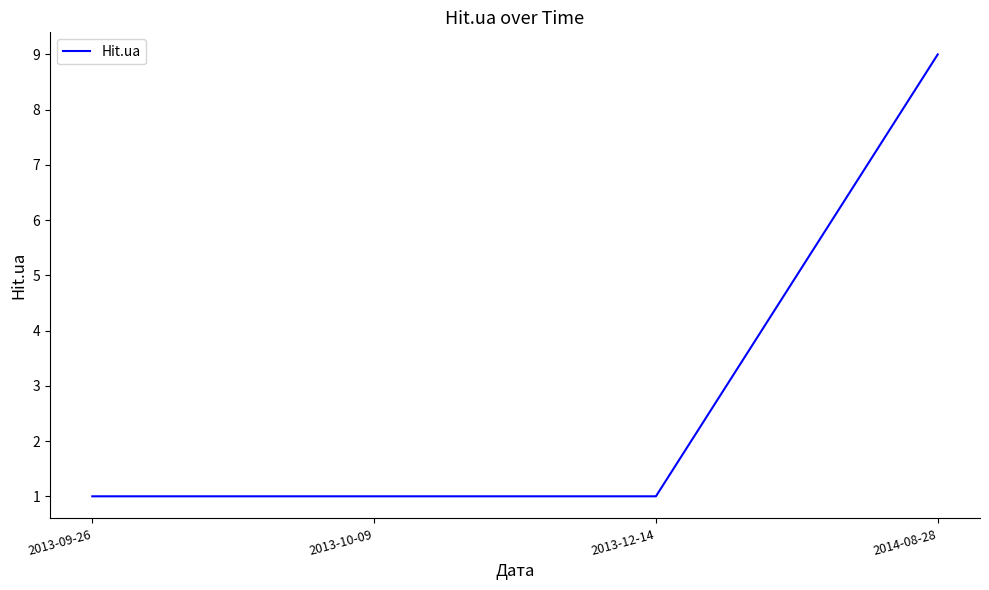

What is the ratio of the value at 2013-10-09 to the value at 2013-12-14?

1.0